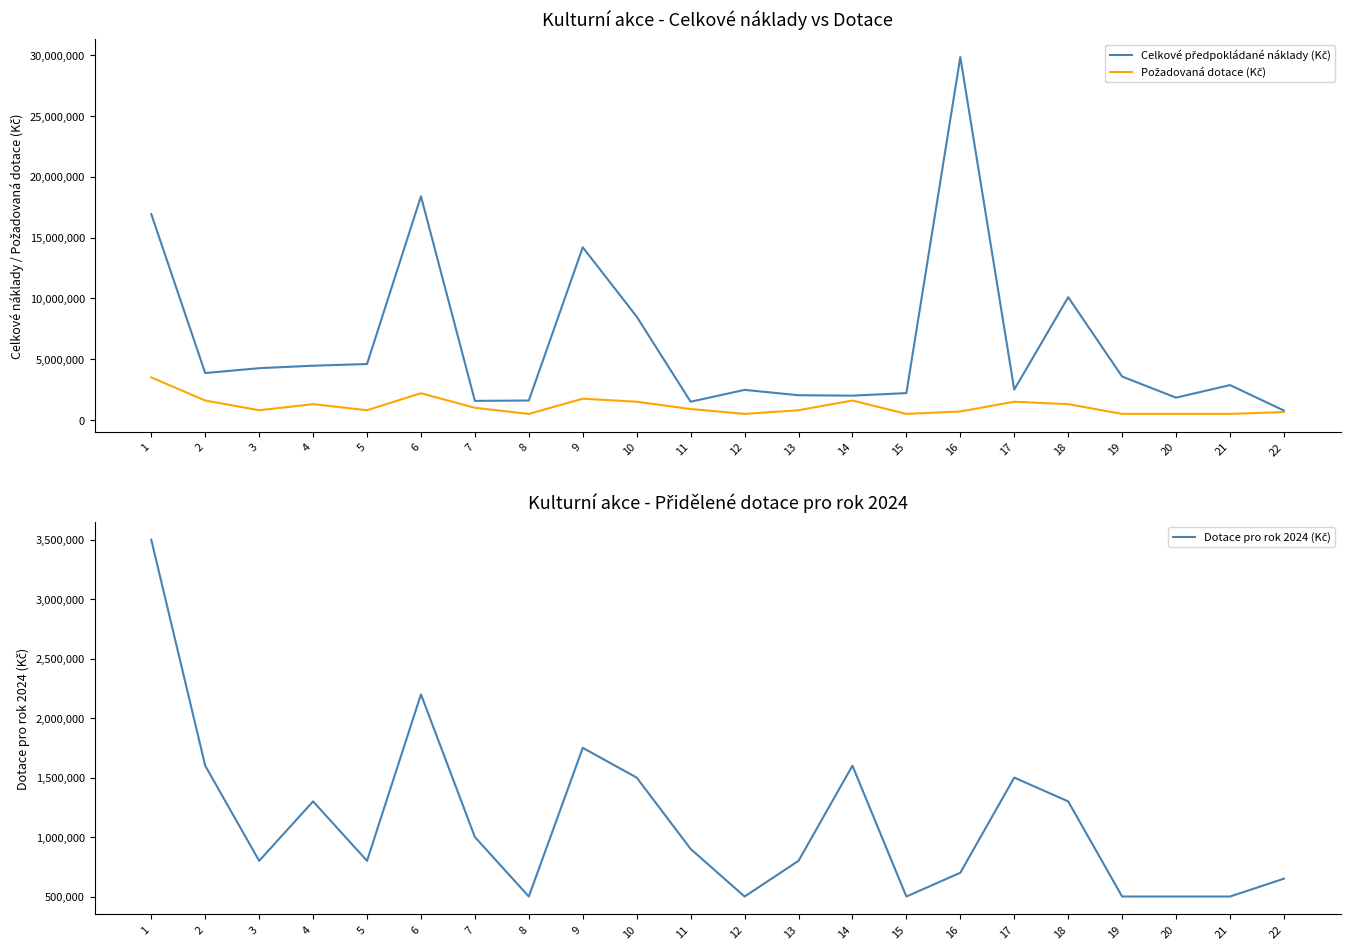

At which category does Celkové předpokládané náklady (Kč) reach its first local valley?

2